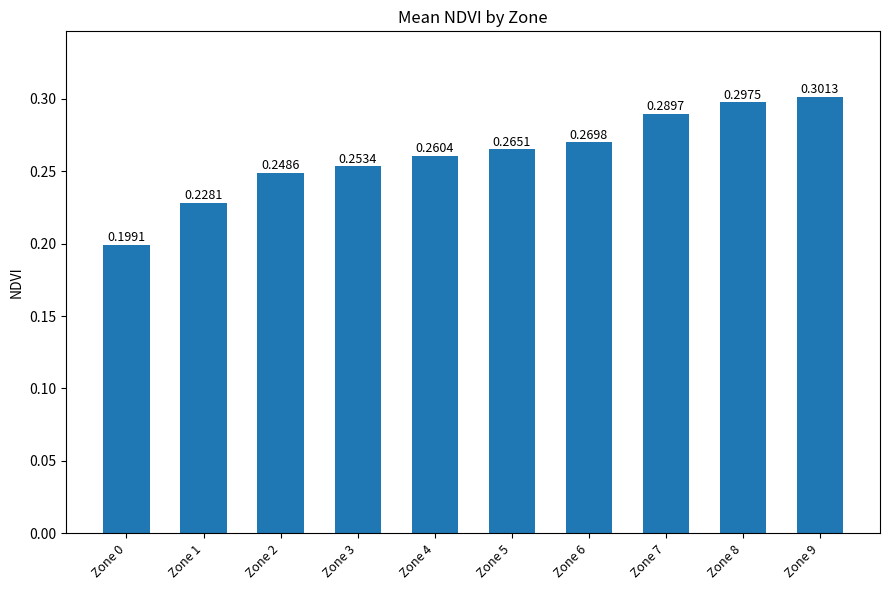

The chart shows a value of 0.3 at Zone 6. True or false?

True